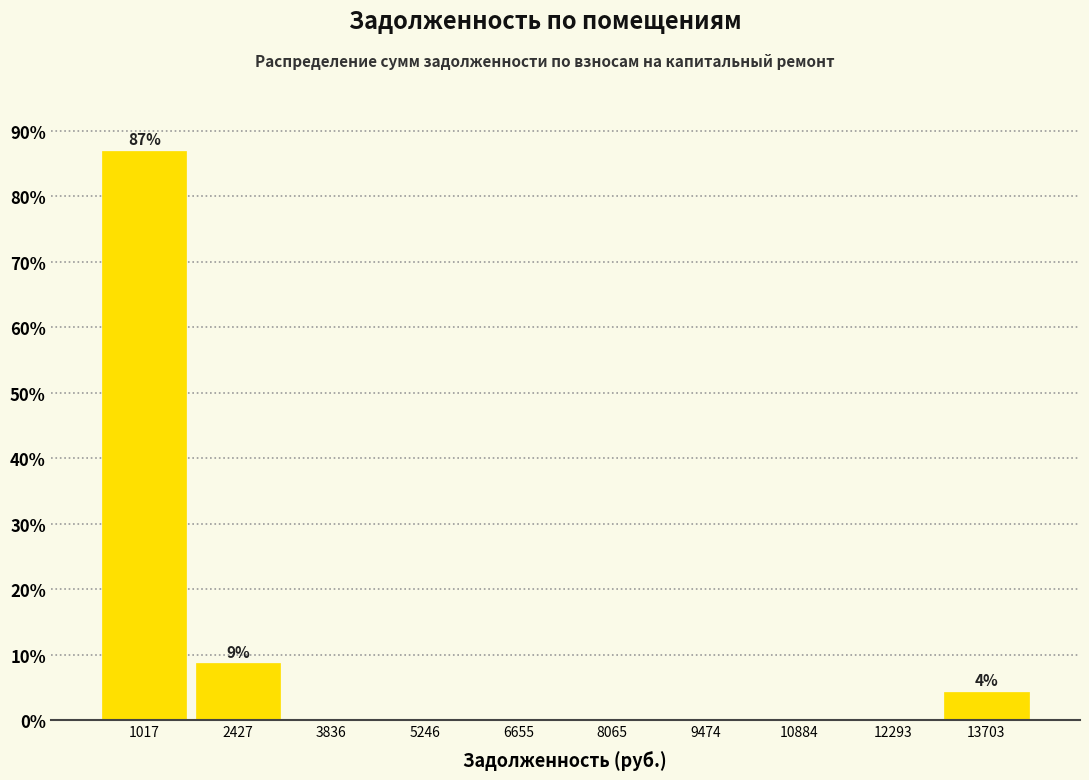

Over which range of the x-axis is the bar tallest?

400 to 1800